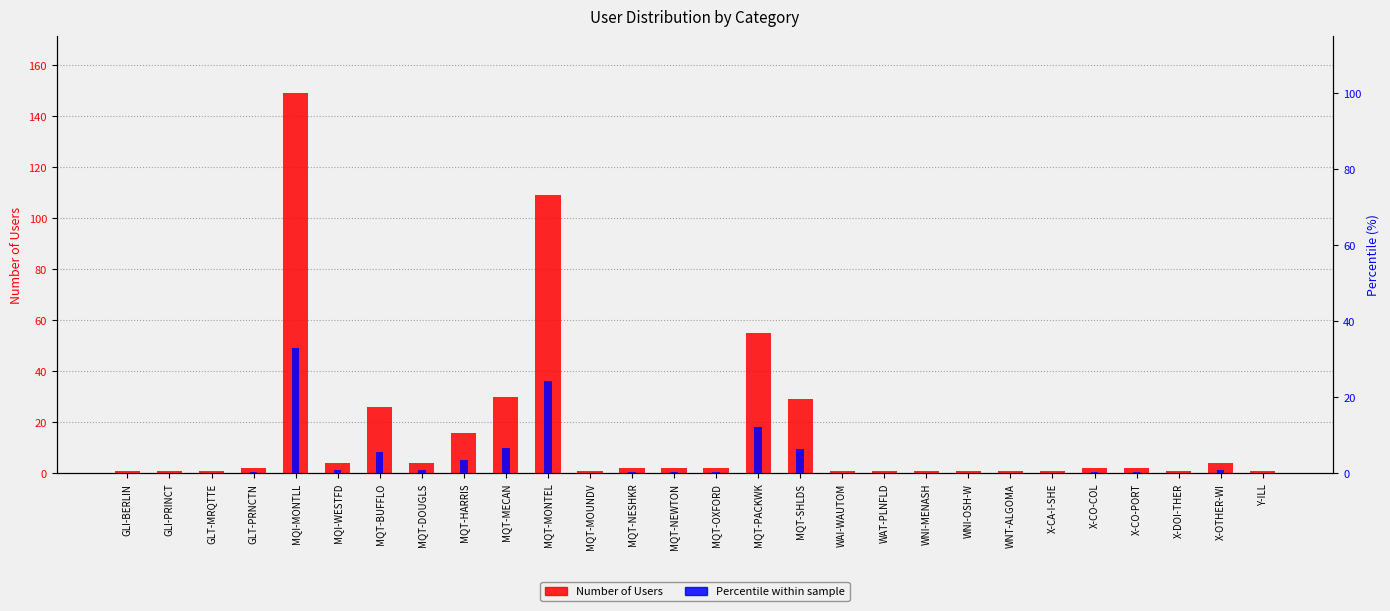

How many data points does each series have?

28